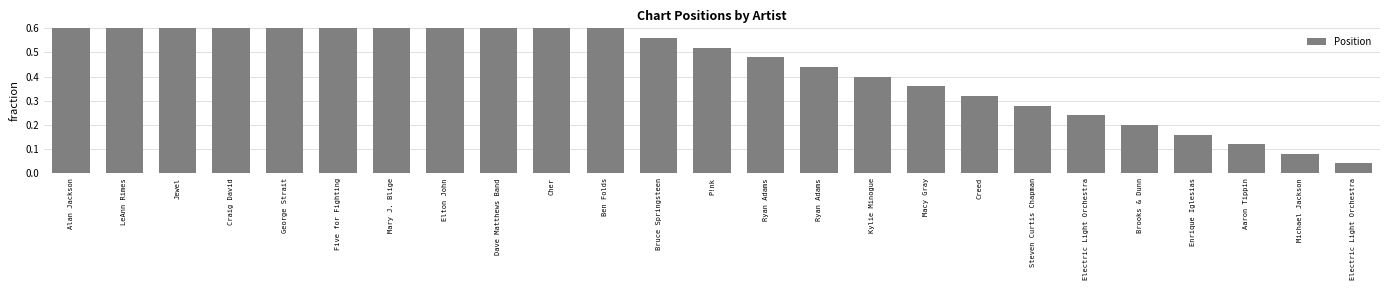

Between Cher and Mary J. Blige, which is larger?

Mary J. Blige